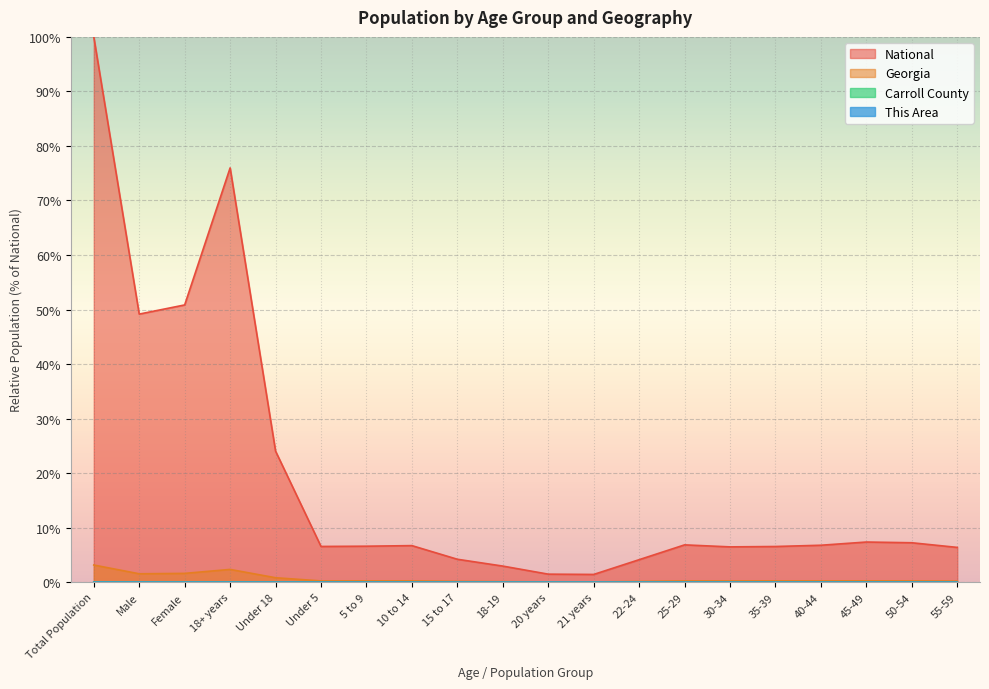

True or false: This Area and Georgia cross at least once.

False